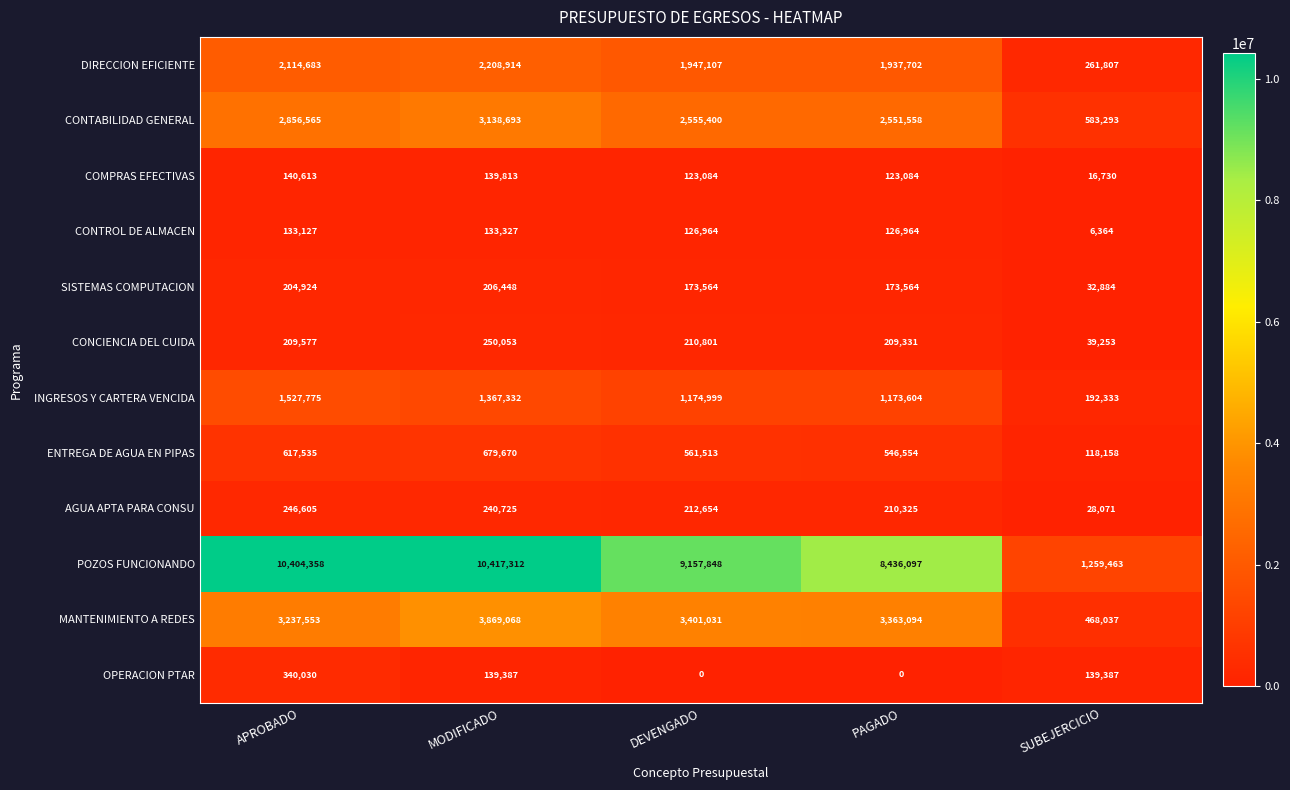

At PAGADO, list the series in order from largest to smallest.

POZOS FUNCIONANDO, MANTENIMIENTO A REDES, CONTABILIDAD GENERAL, DIRECCION EFICIENTE, INGRESOS Y CARTERA VENCIDA, ENTREGA DE AGUA EN PIPAS, AGUA APTA PARA CONSU, CONCIENCIA DEL CUIDA, SISTEMAS COMPUTACION, CONTROL DE ALMACEN, COMPRAS EFECTIVAS, OPERACION PTAR